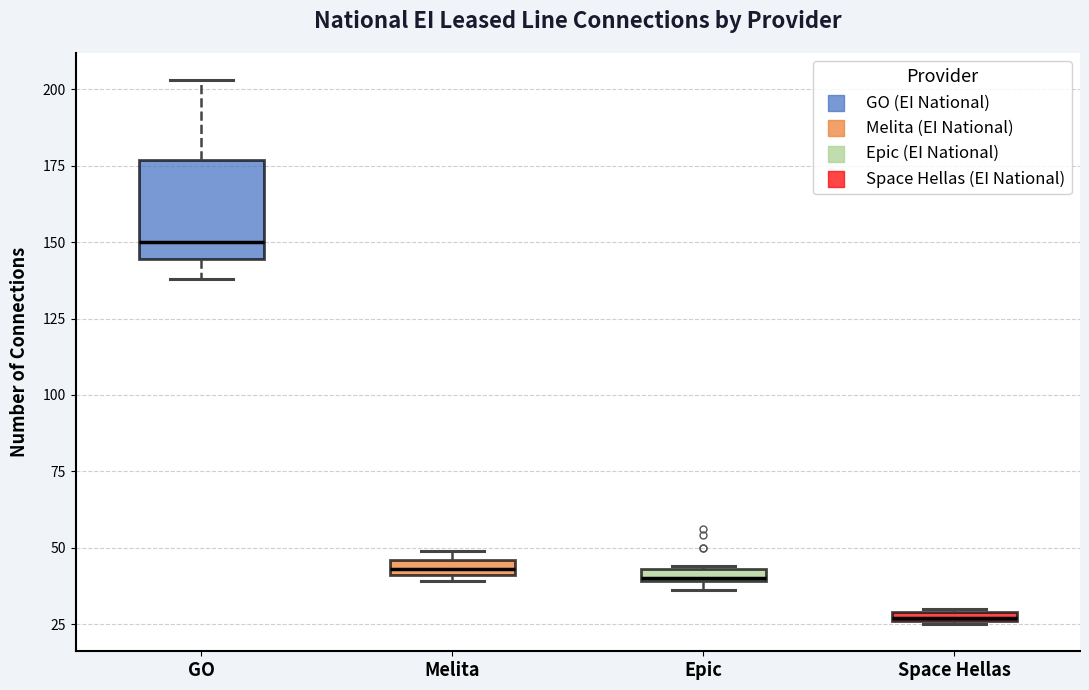

Which box's median line is the lowest?

Space Hellas